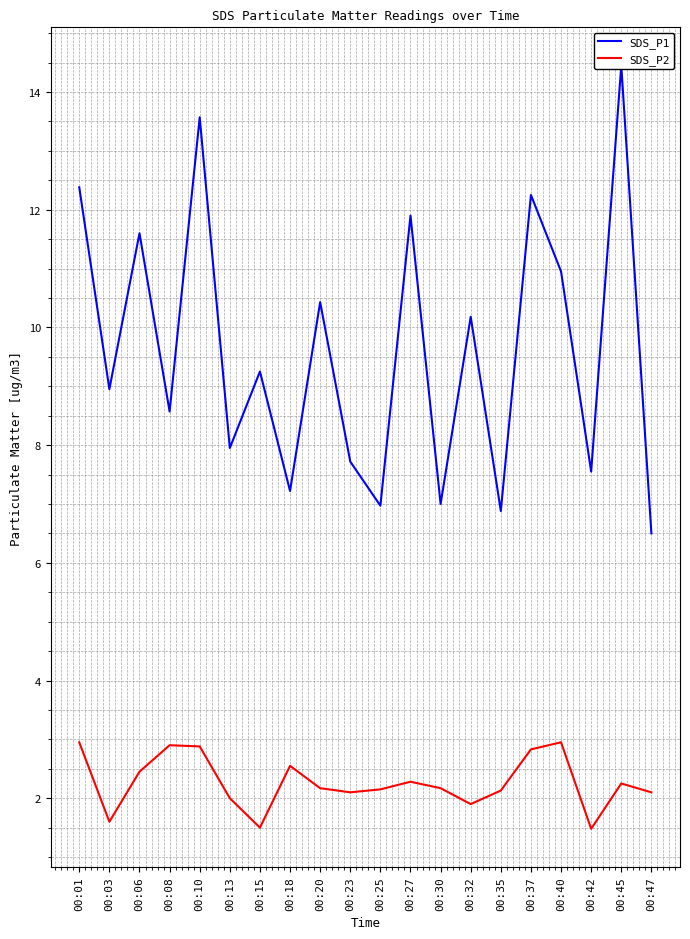

Where is the first local maximum for SDS_P2?

00:08